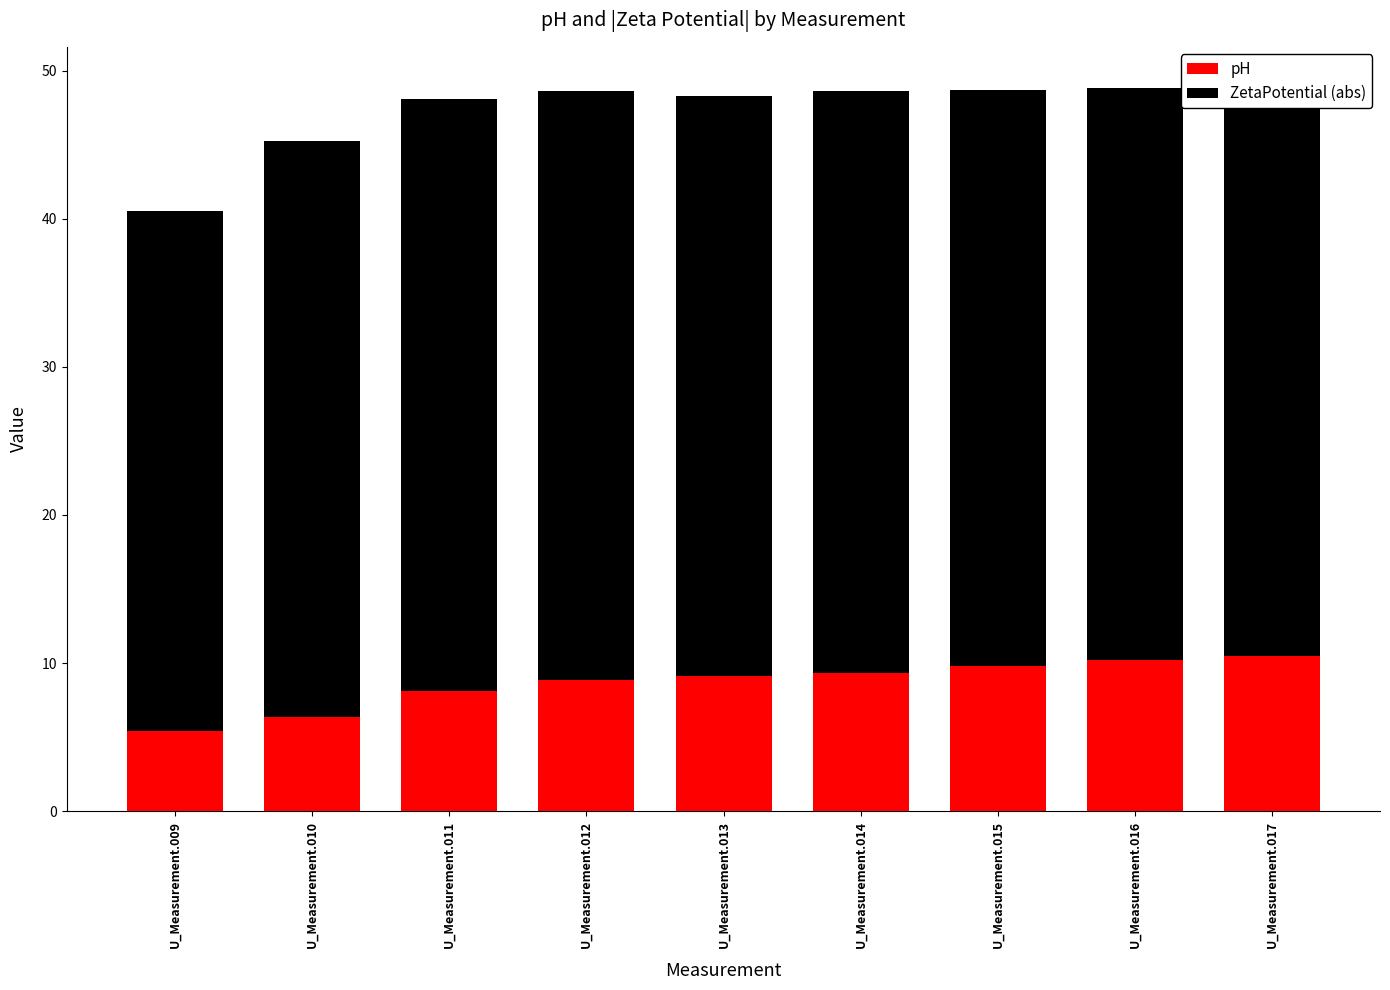

What is the maximum value for pH?

10.5